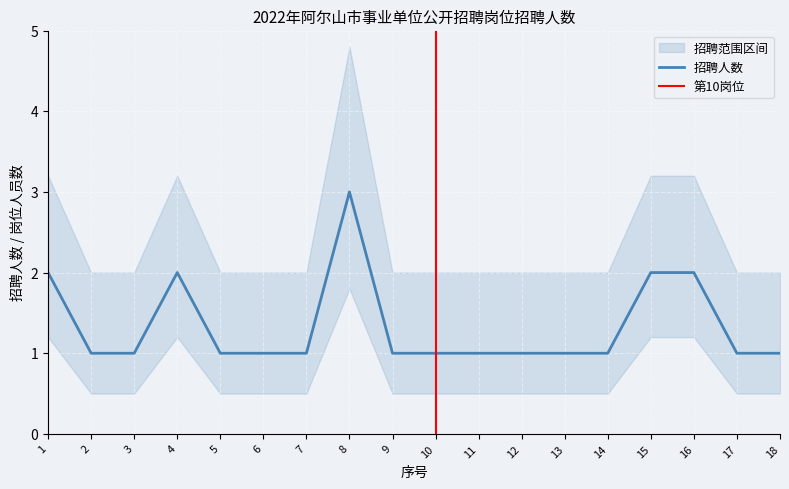

True or false: 招聘人数 has a value of 2 at 9.

False